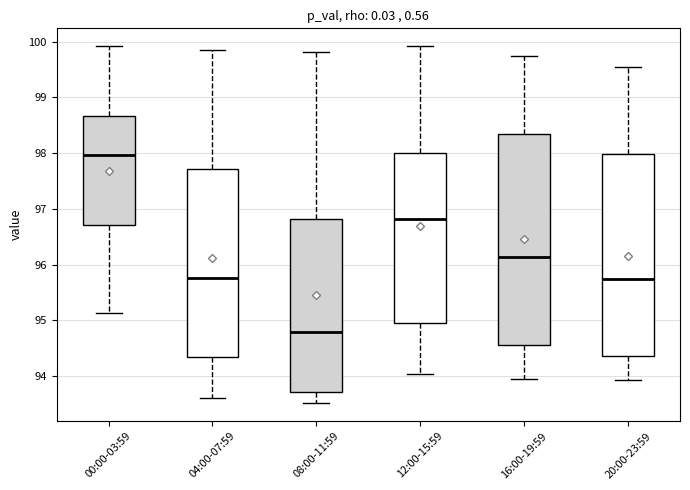

Where does the lower whisker of the box for 20:00-23:59 end on the y-axis? The values are not printed on the chart, so give them approximately, as read against the axis.

93.9